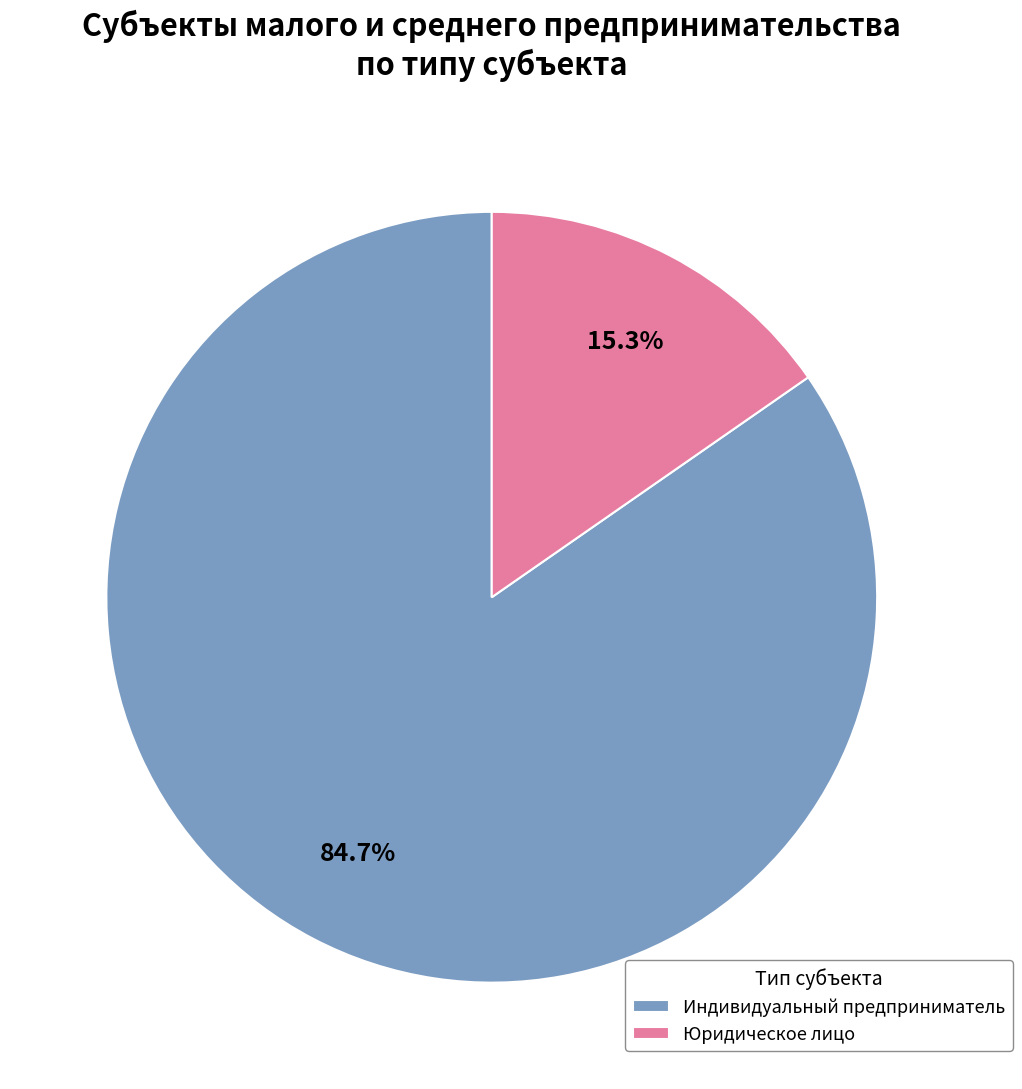

Count the number of slices in the pie.

2